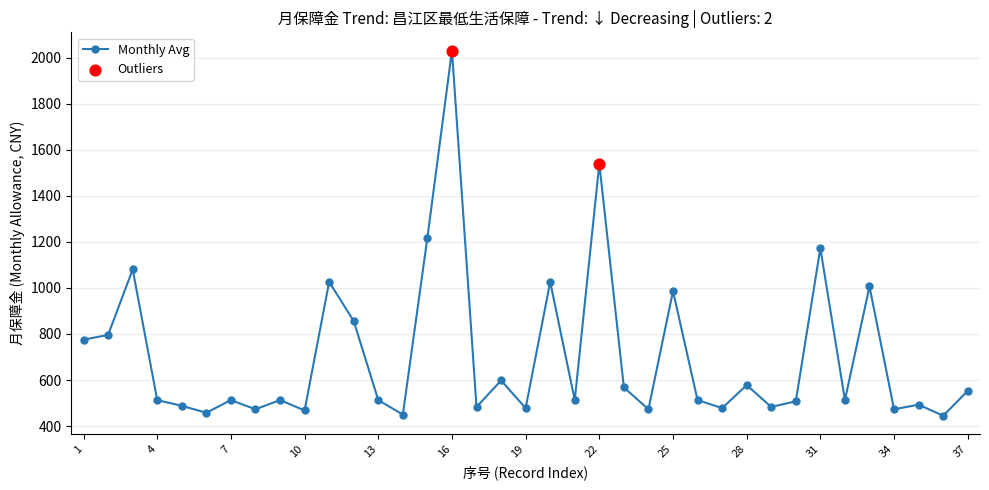

True or false: there are more than 1 points higher than both neighbors.

True